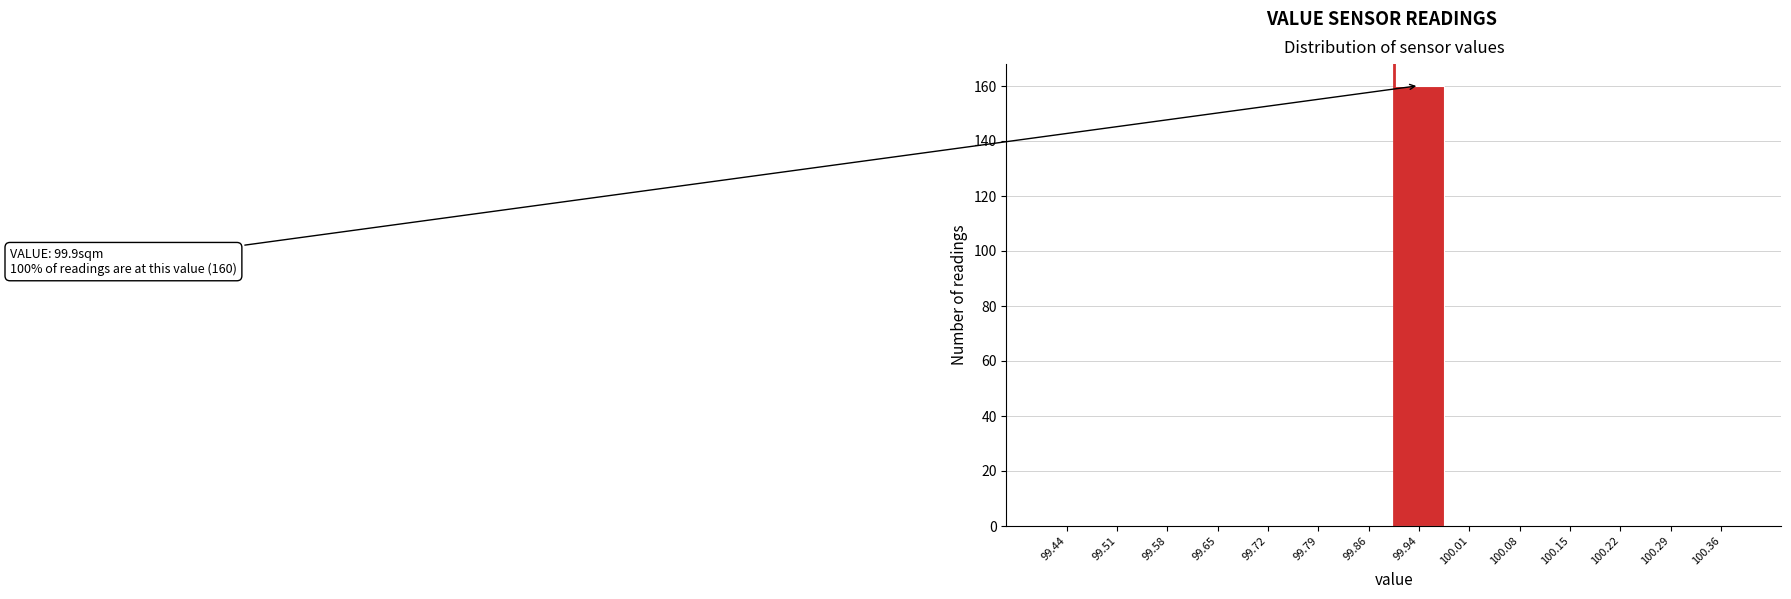

Over which range of the x-axis is the bar tallest?

99.90 to 99.97